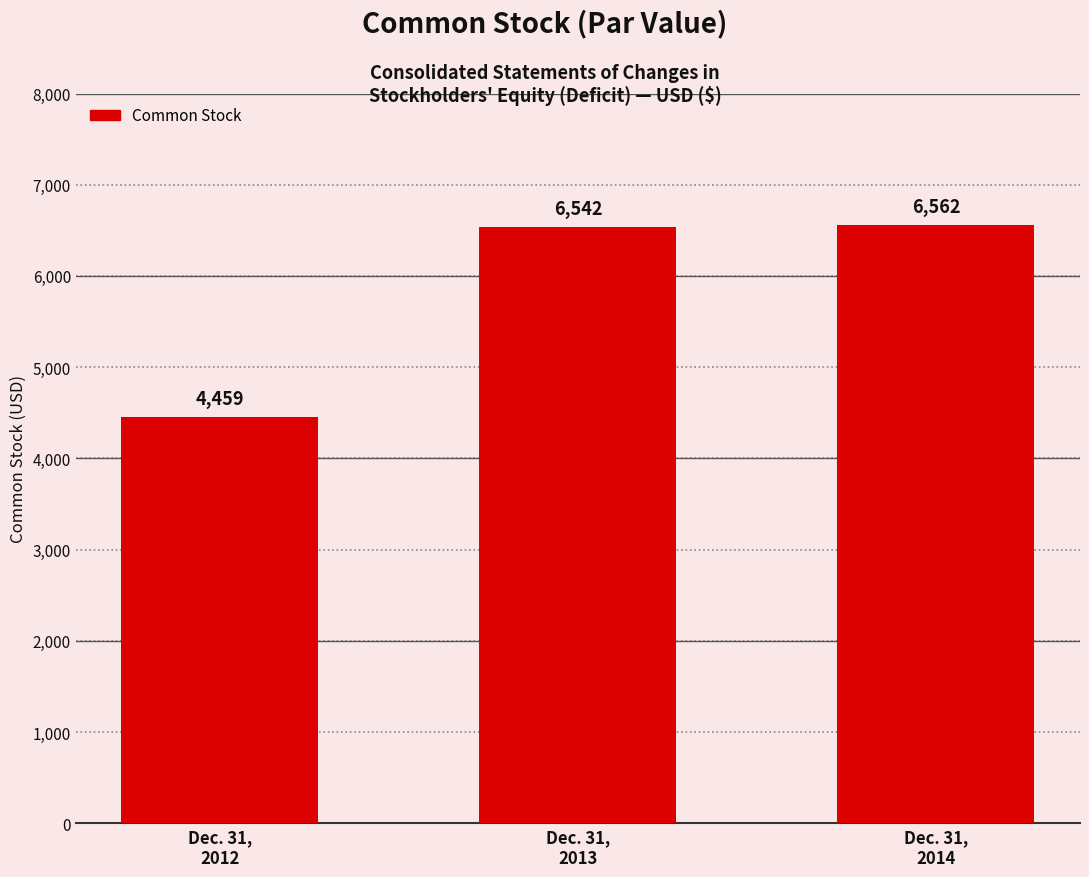

How many values are below 6542?

1